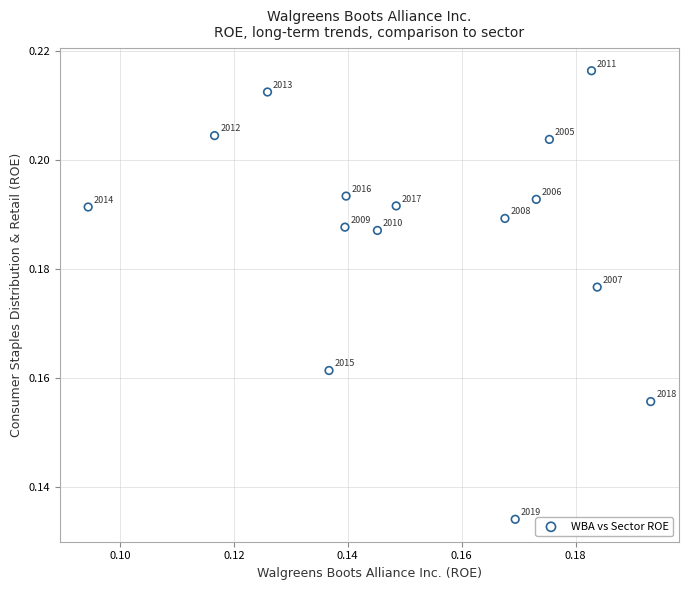

How many data points are displayed?

15